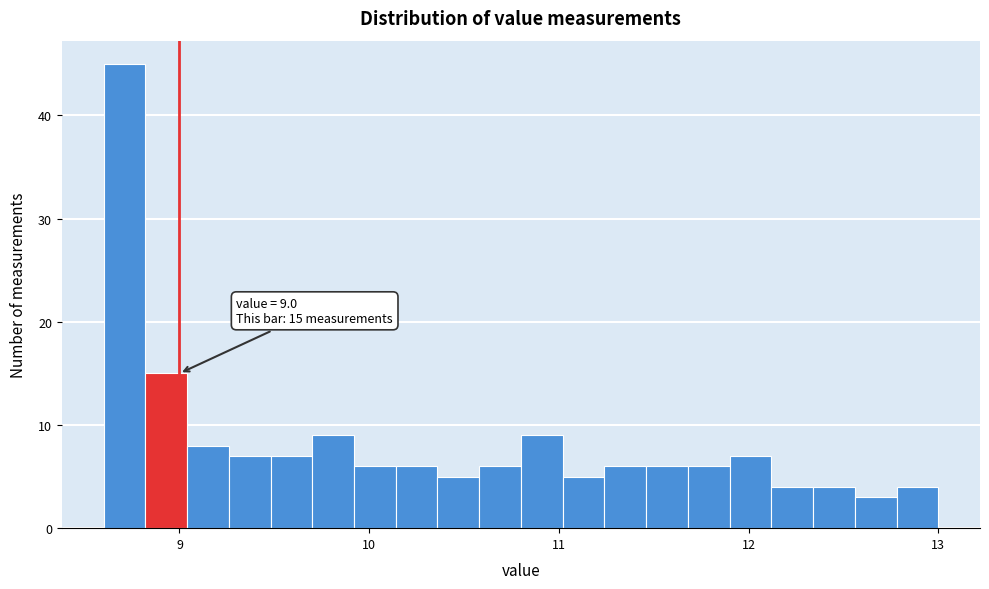

Around what value on the x-axis is the tallest bar? Give the approximate position of its centre, as read against the axis.

8.7